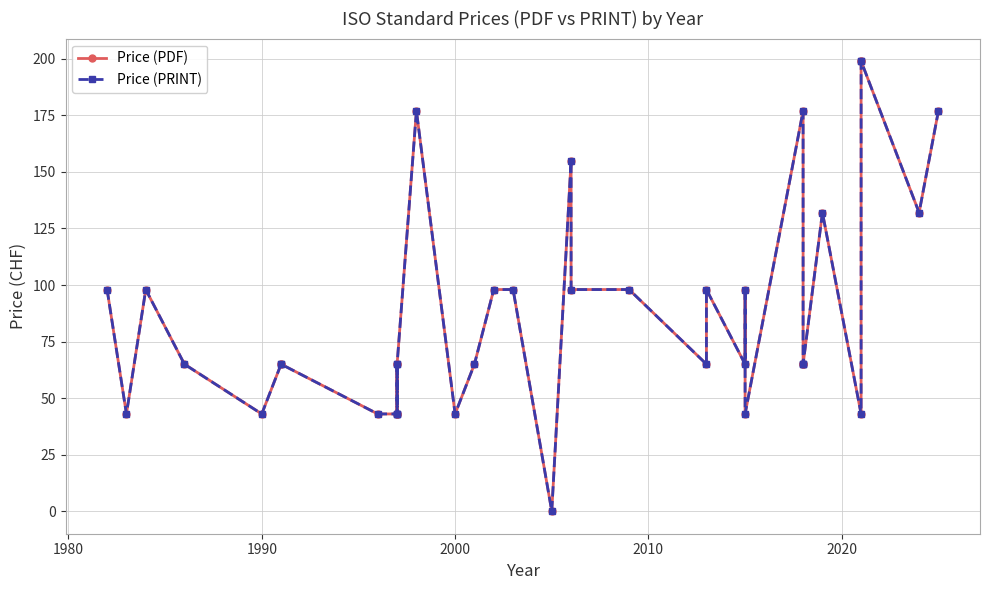

What is the sum of all Price (PDF) values?

3234